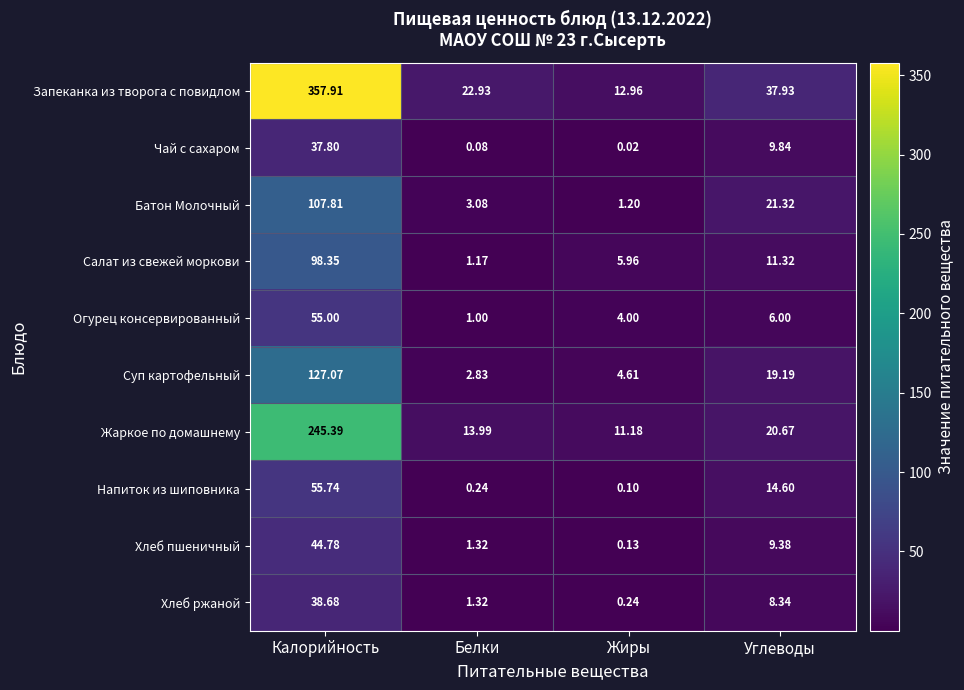

At which category is the sum across all series the highest?

Калорийность